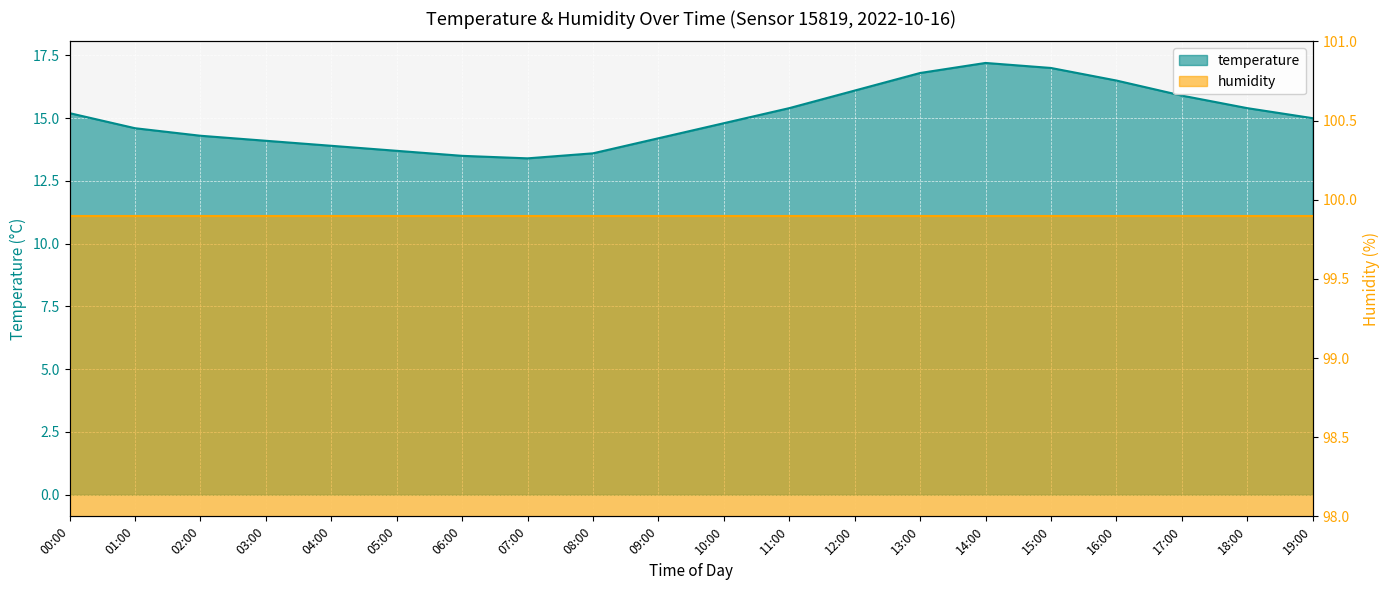

Count the number of values greater than 15.

9